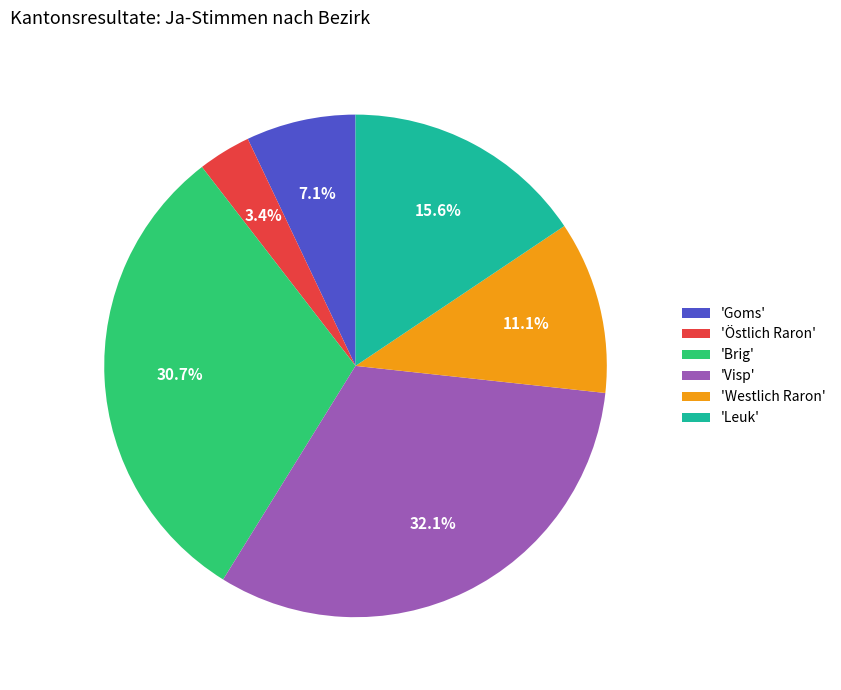

What is the ratio of the value at 'Brig' to the value at 'Westlich Raron'?

2.8